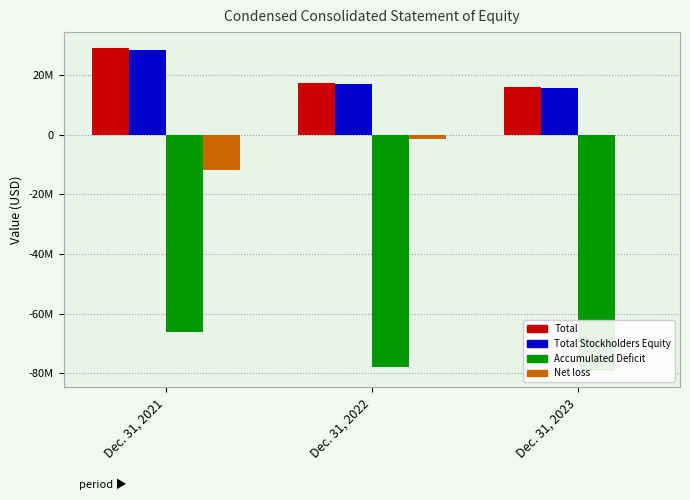

At which label does Total Stockholders Equity first exceed 16902000?

Dec. 31, 2021